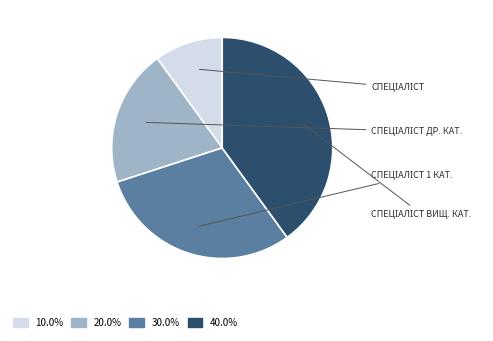

Is there any slice that represents more than half of the pie?

No